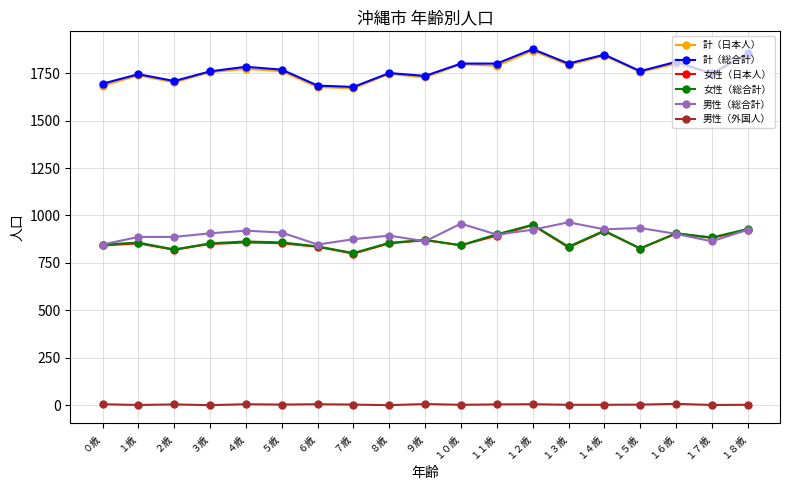

Is this an area chart (filled region under the line)?

No